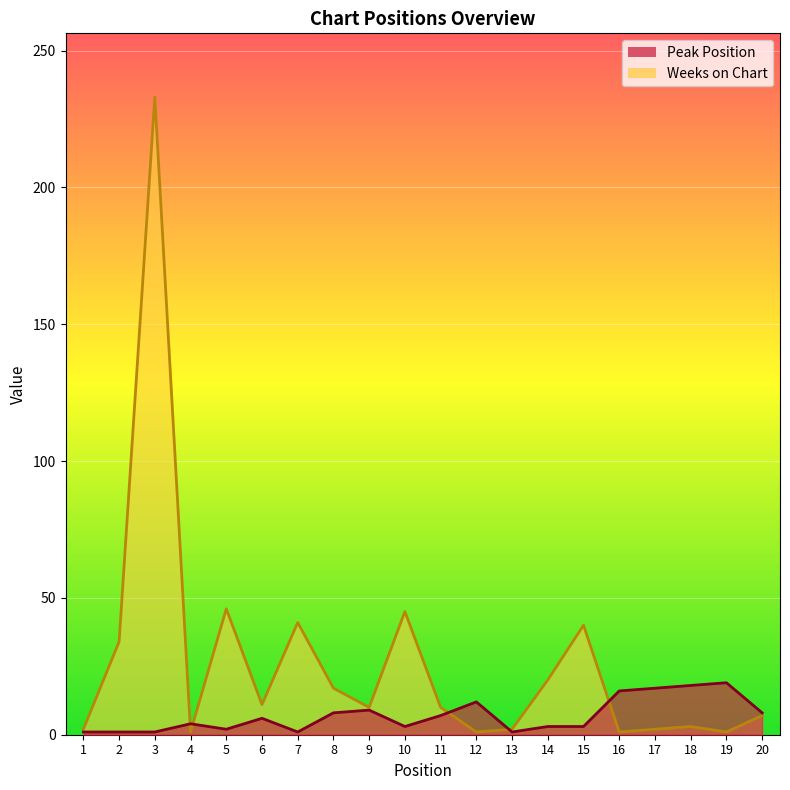

Rank the series by their average value, from highest to lowest.

Weeks on Chart, Peak Position